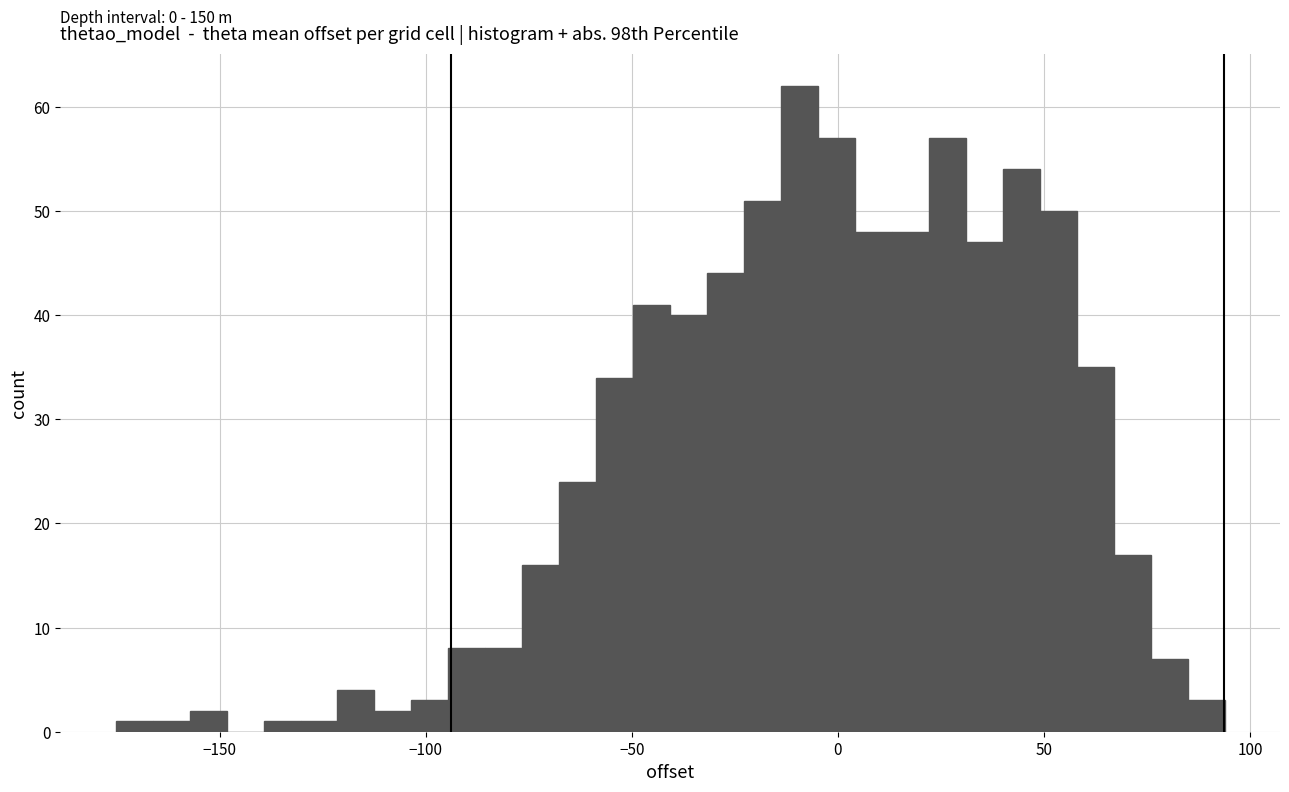

Read against the x-axis, roughly where is the centre of the tallest bar?

-10